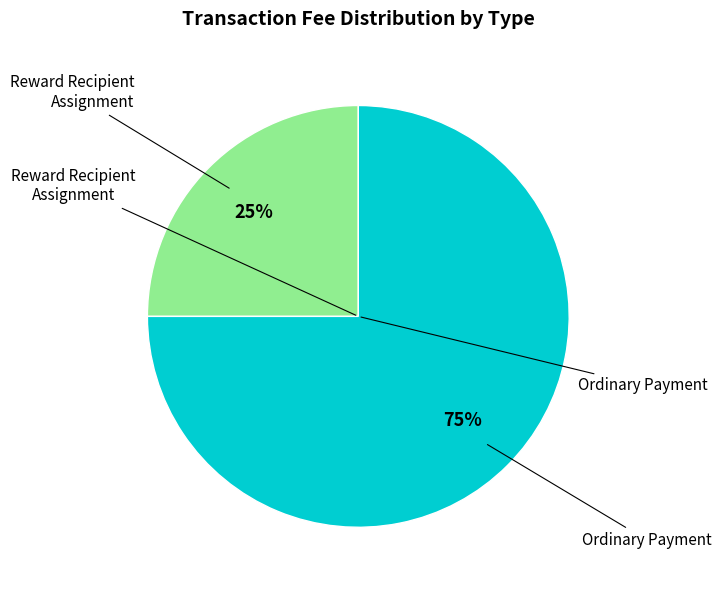

Is there any slice that represents more than half of the pie?

Yes